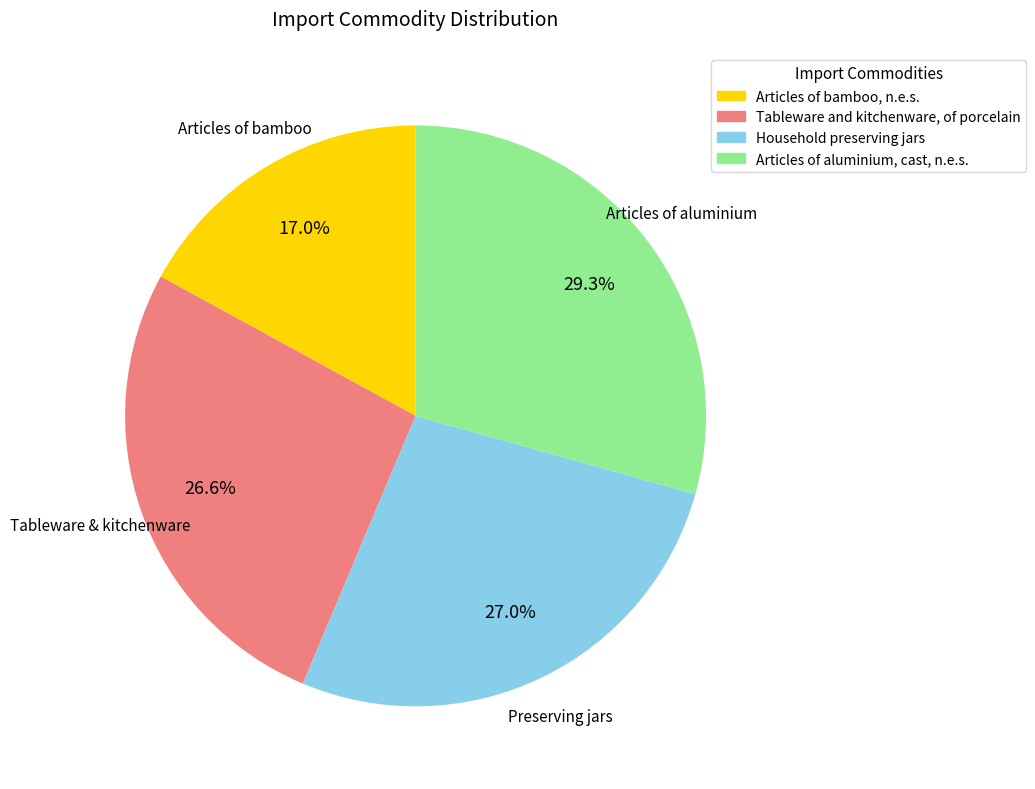

Which slice is the smallest?

Articles of bamboo, n.e.s.